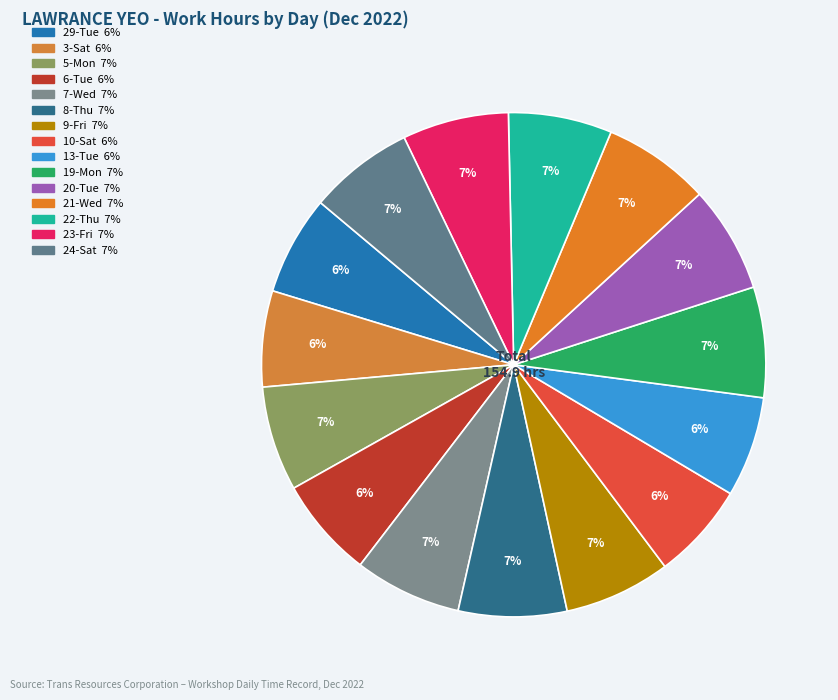

Is there any slice that represents more than half of the pie?

No